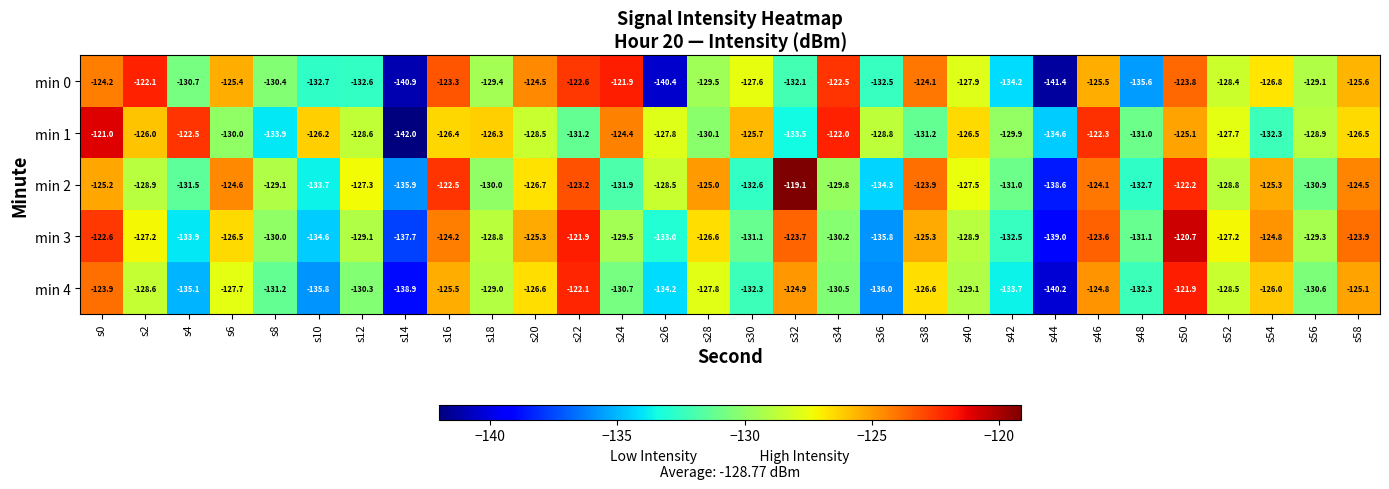

What is the approximate value of min 3 at s24?

-129.5